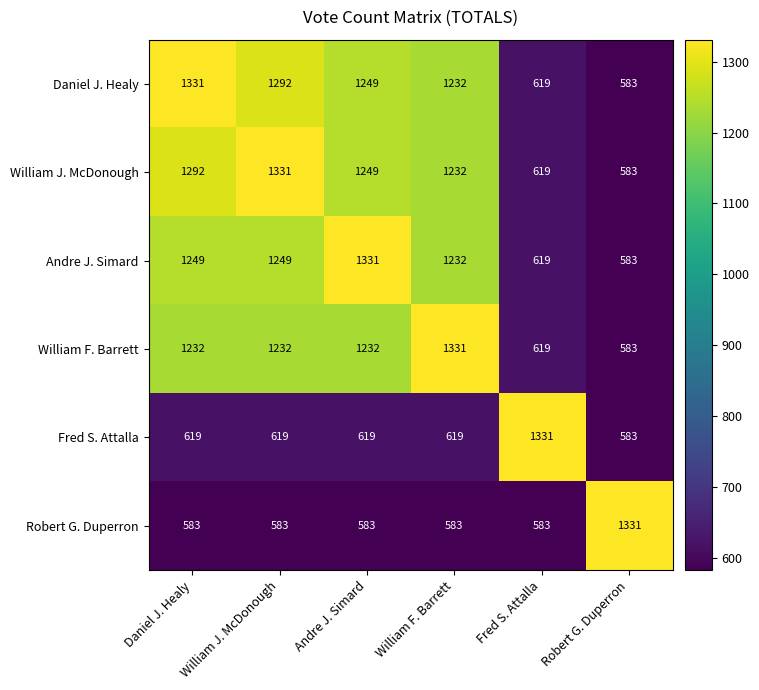

What is the greatest value displayed?

1331